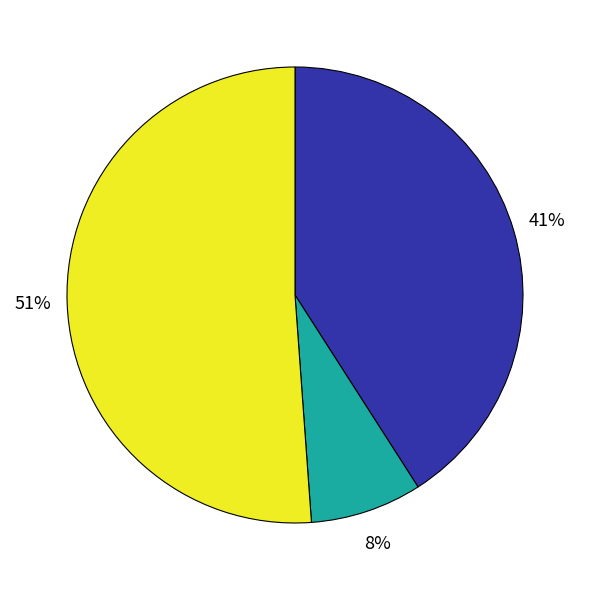

Is there a majority slice in this chart?

Yes